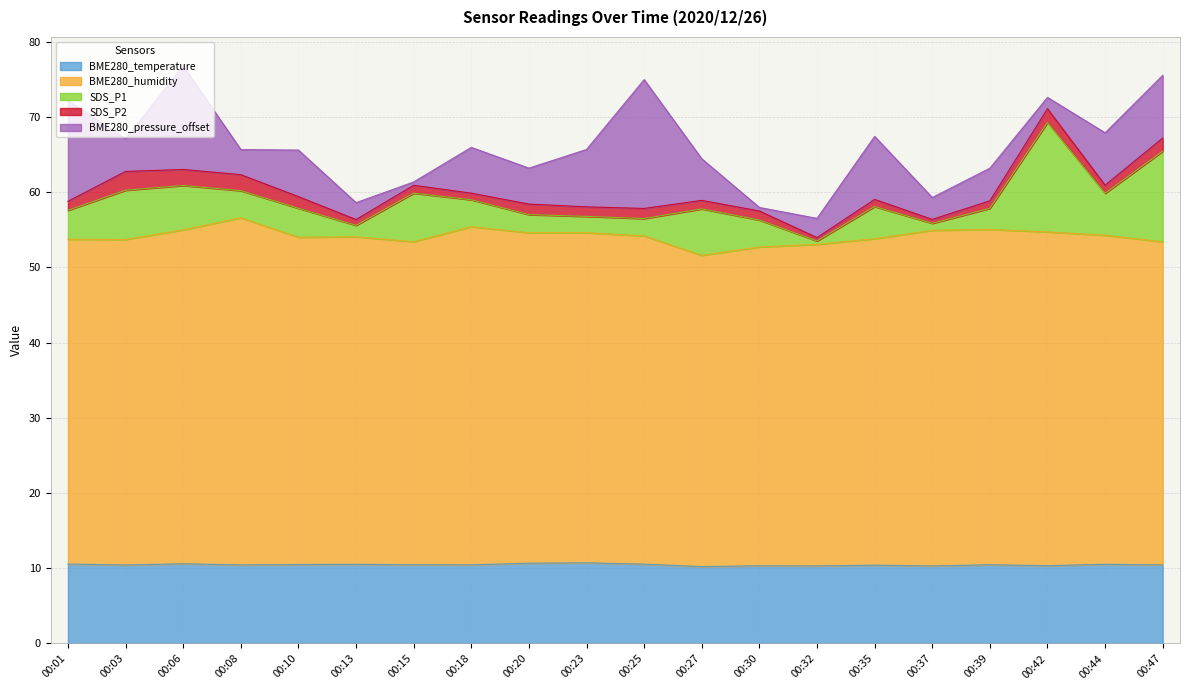

How many data points does each series have?

20